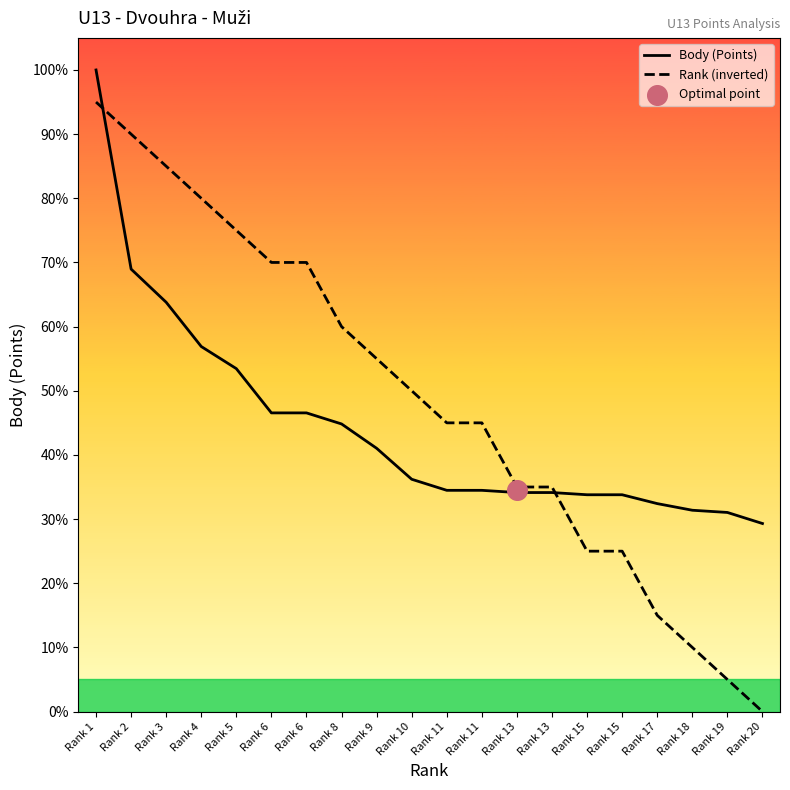

Which series contains the highest Y value?

Body (Points)